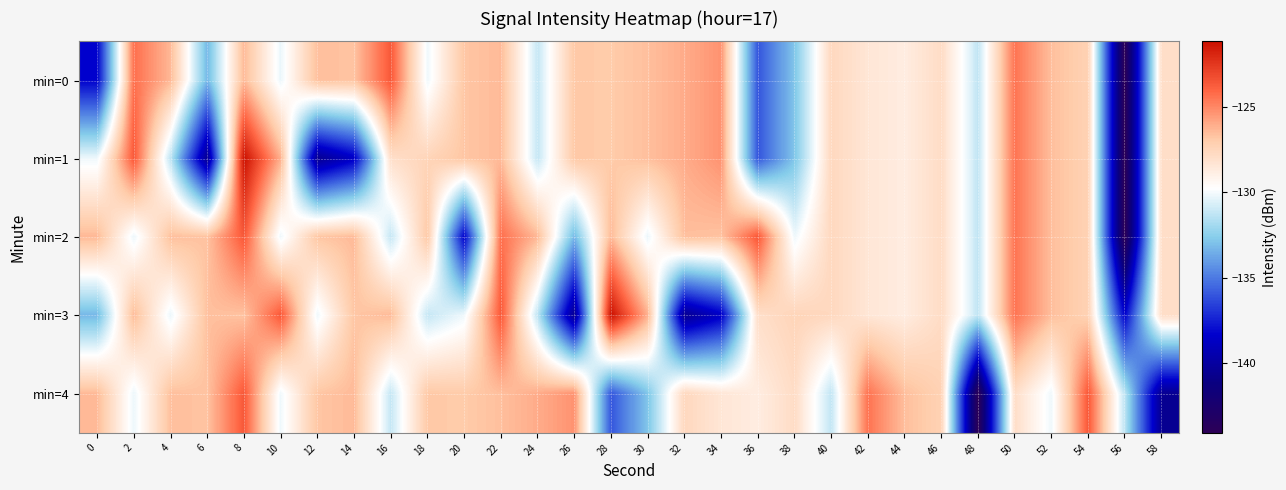

Rank the series at 4 from lowest to highest value.

min=1, min=3, min=2, min=4, min=0